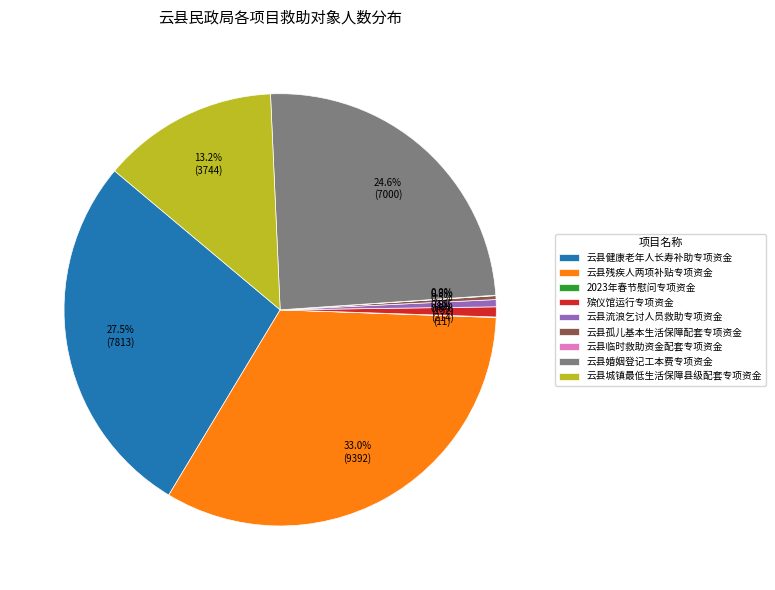

How much of the chart is everything except 殡仪馆运行专项资金?

99.2%